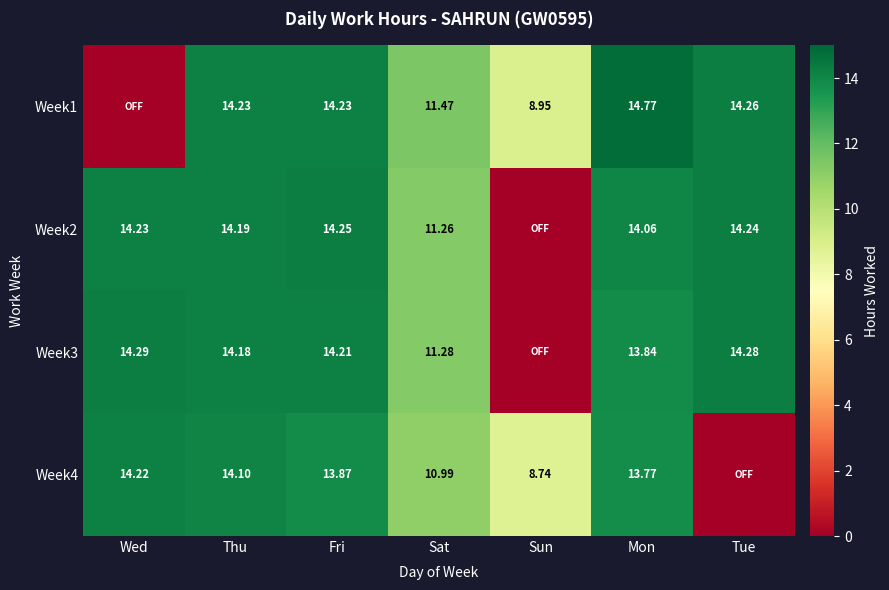

Is the value of Week2 at Sat greater than the value of Week4 at Mon?

No